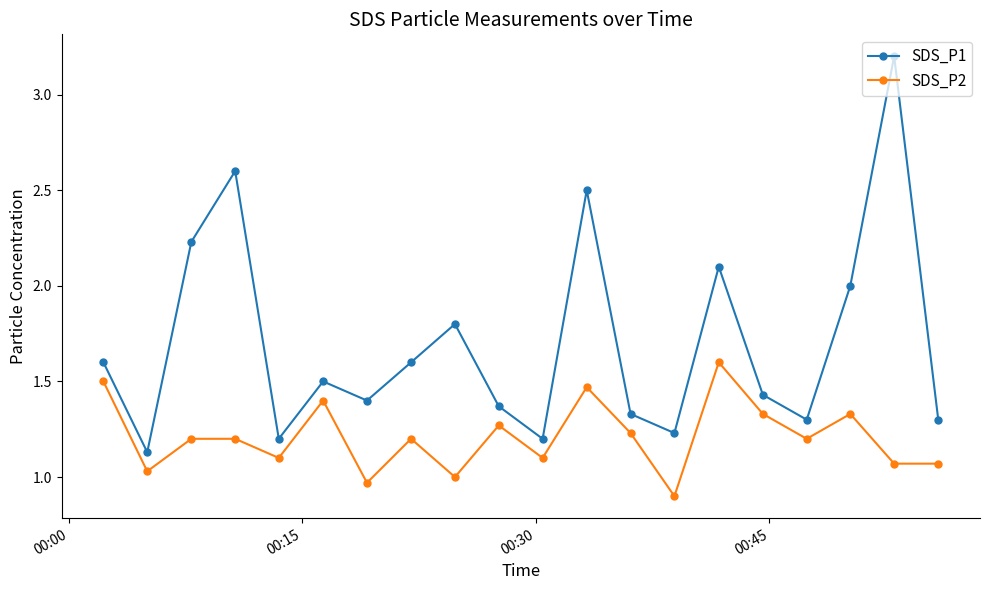

True or false: SDS_P1 and SDS_P2 intersect in this chart.

False